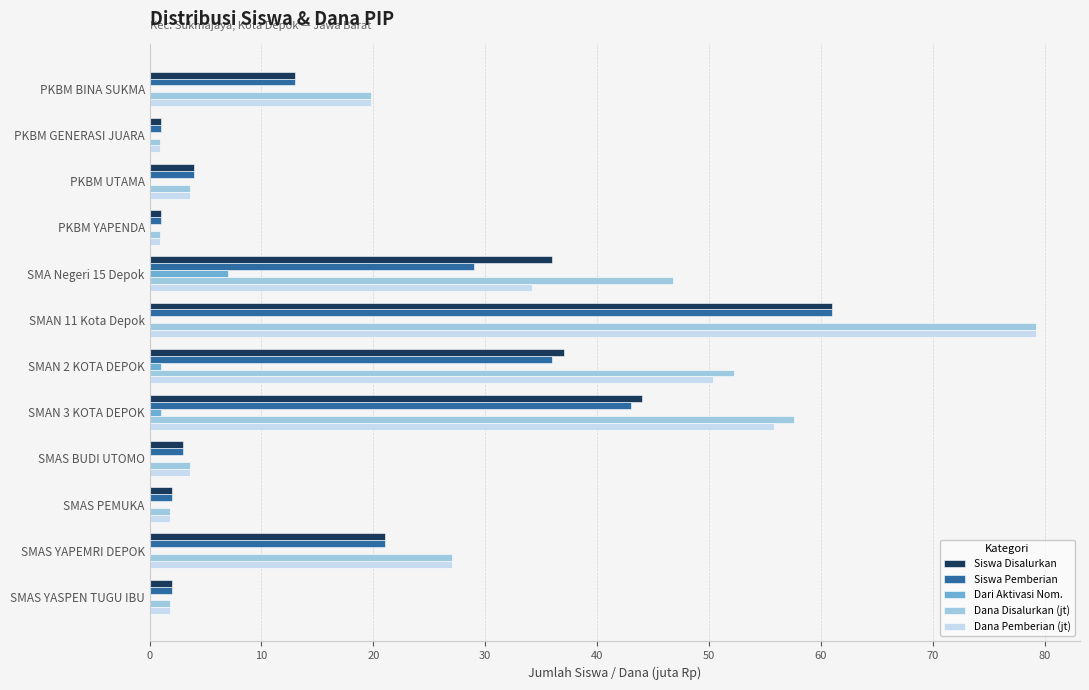

Is the value of Siswa Disalurkan at PKBM BINA SUKMA greater than the value of Dari Aktivasi Nom. at SMAS PEMUKA?

Yes